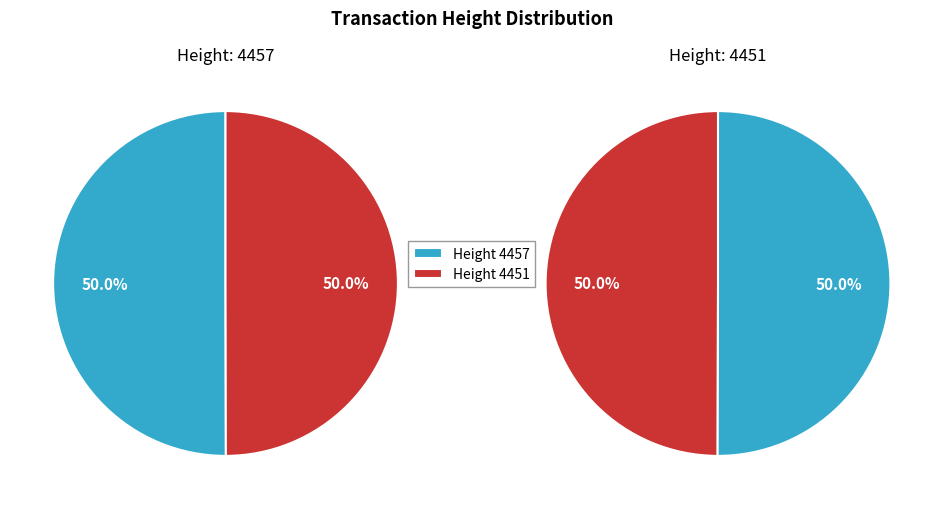

What is the change in value from 4457 to 4451?

-6